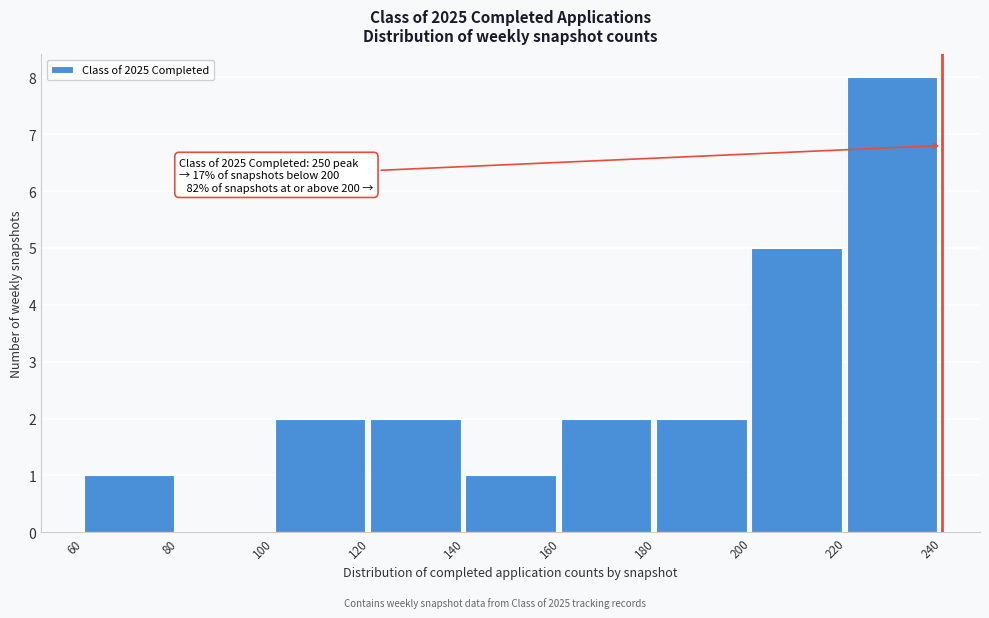

Which range on the x-axis has the tallest bar?

220 to 240